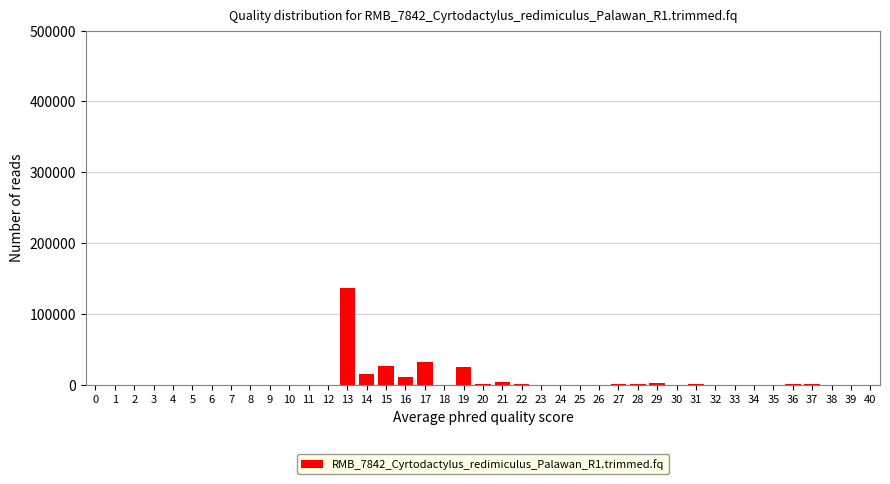

What is the greatest value displayed?

136900